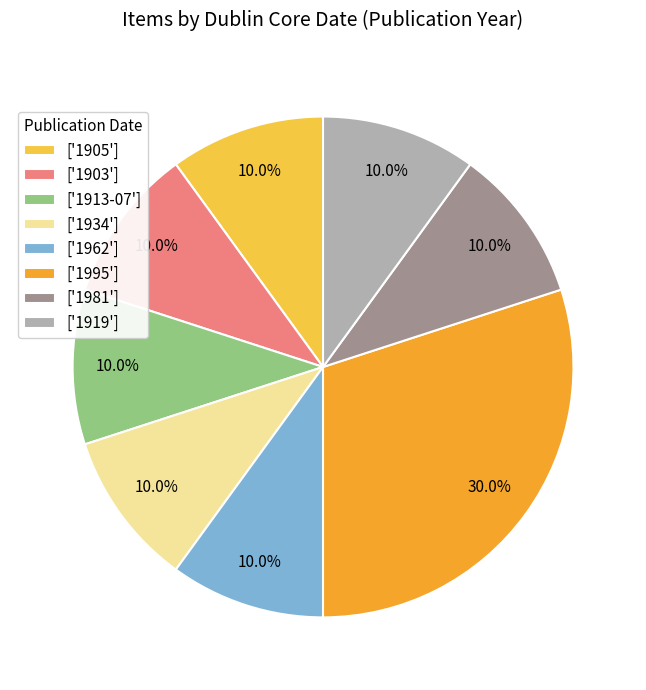

Which has a higher value, ['1919'] or ['1995']?

['1995']